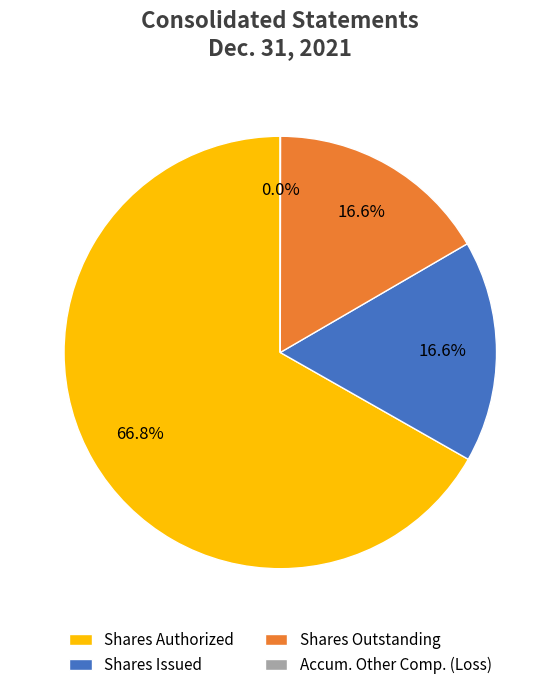

Is there any slice that represents more than half of the pie?

Yes